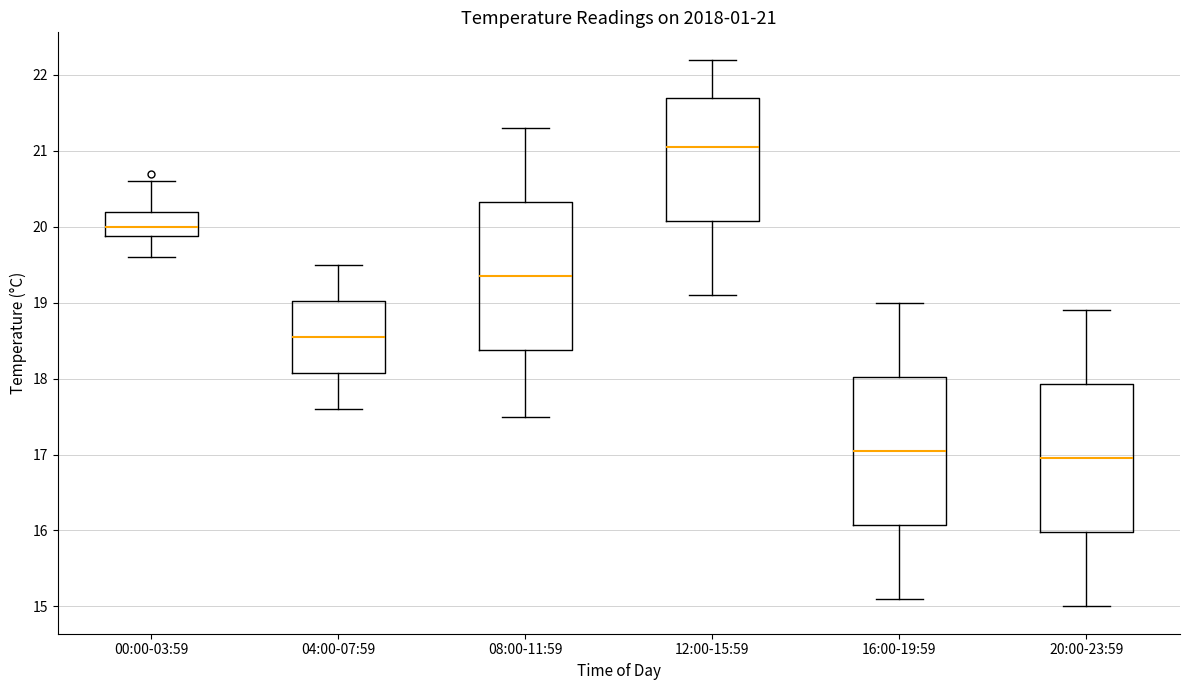

Which box's median line is the lowest?

20:00-23:59